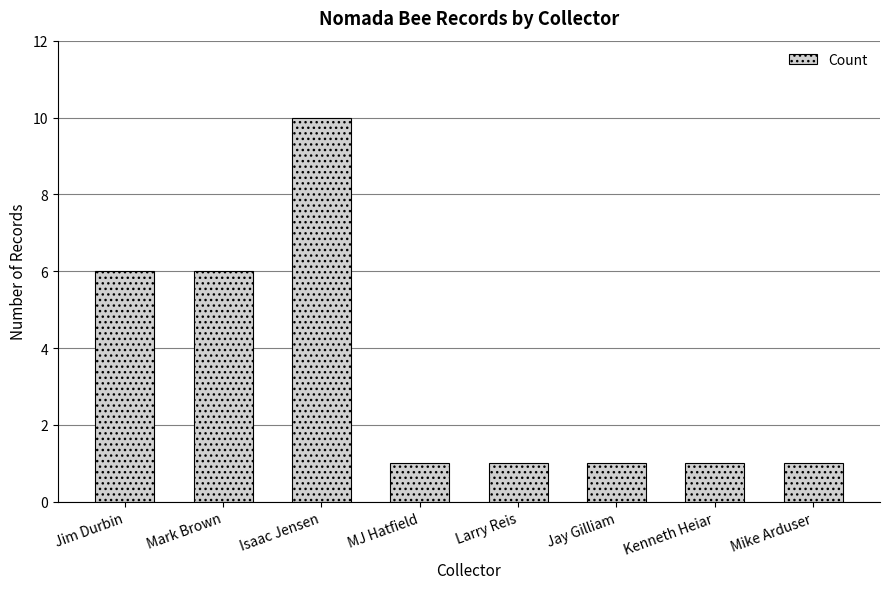

At which category does the chart reach its peak across all series?

Isaac Jensen